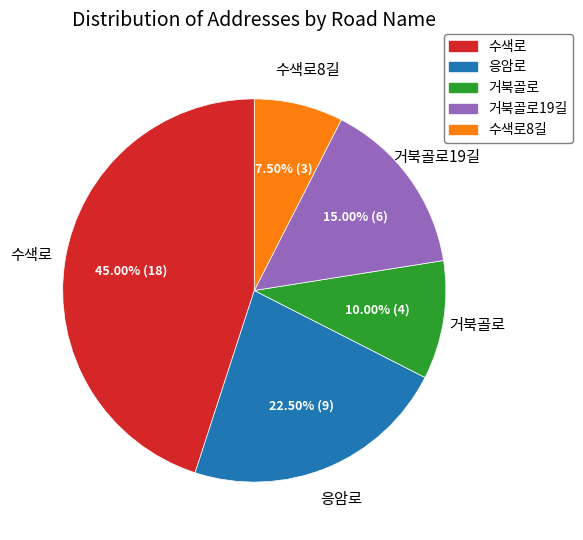

Is there a majority slice in this chart?

No